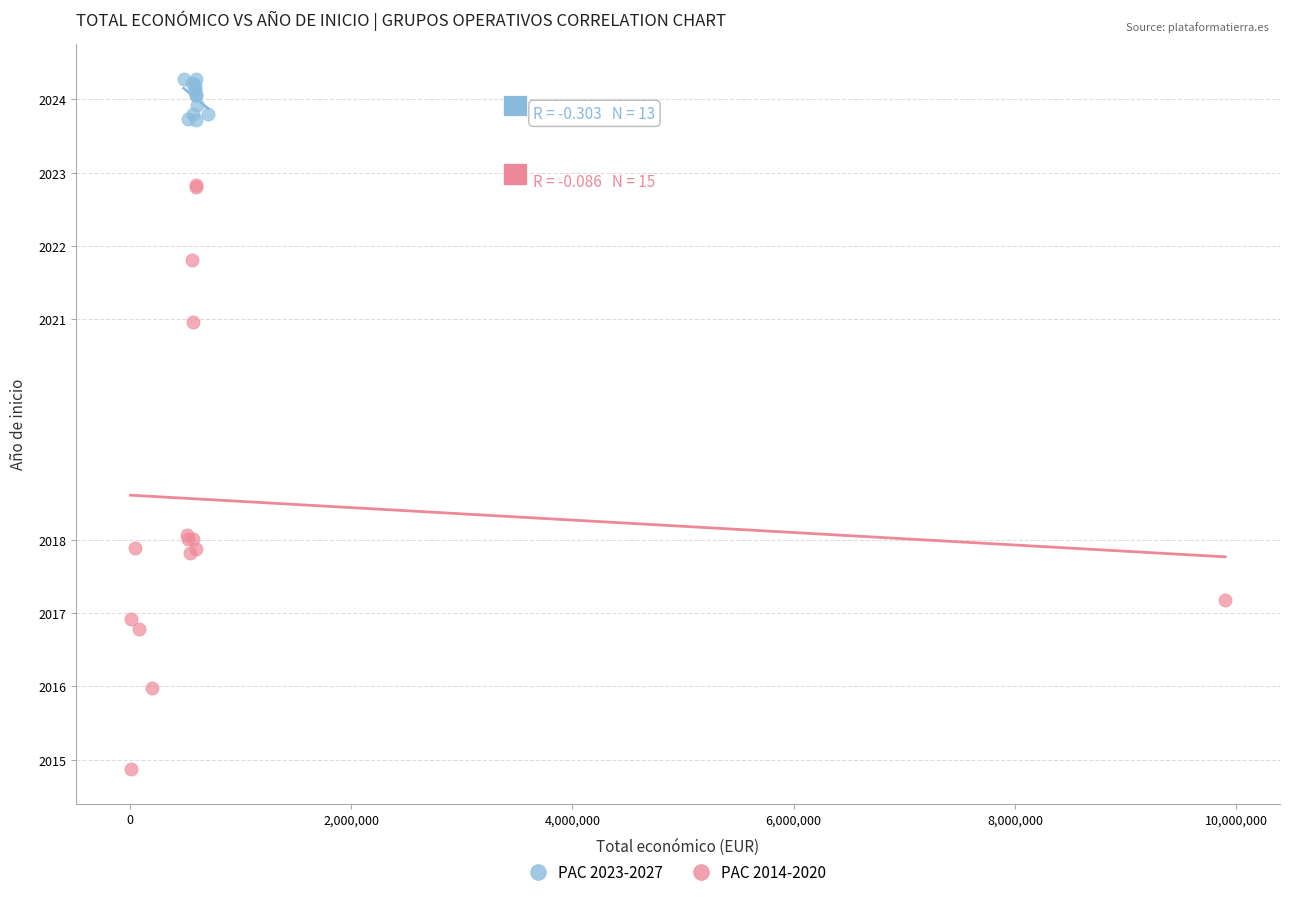

Which series has the widest spread of Y values?

PAC 2014-2020